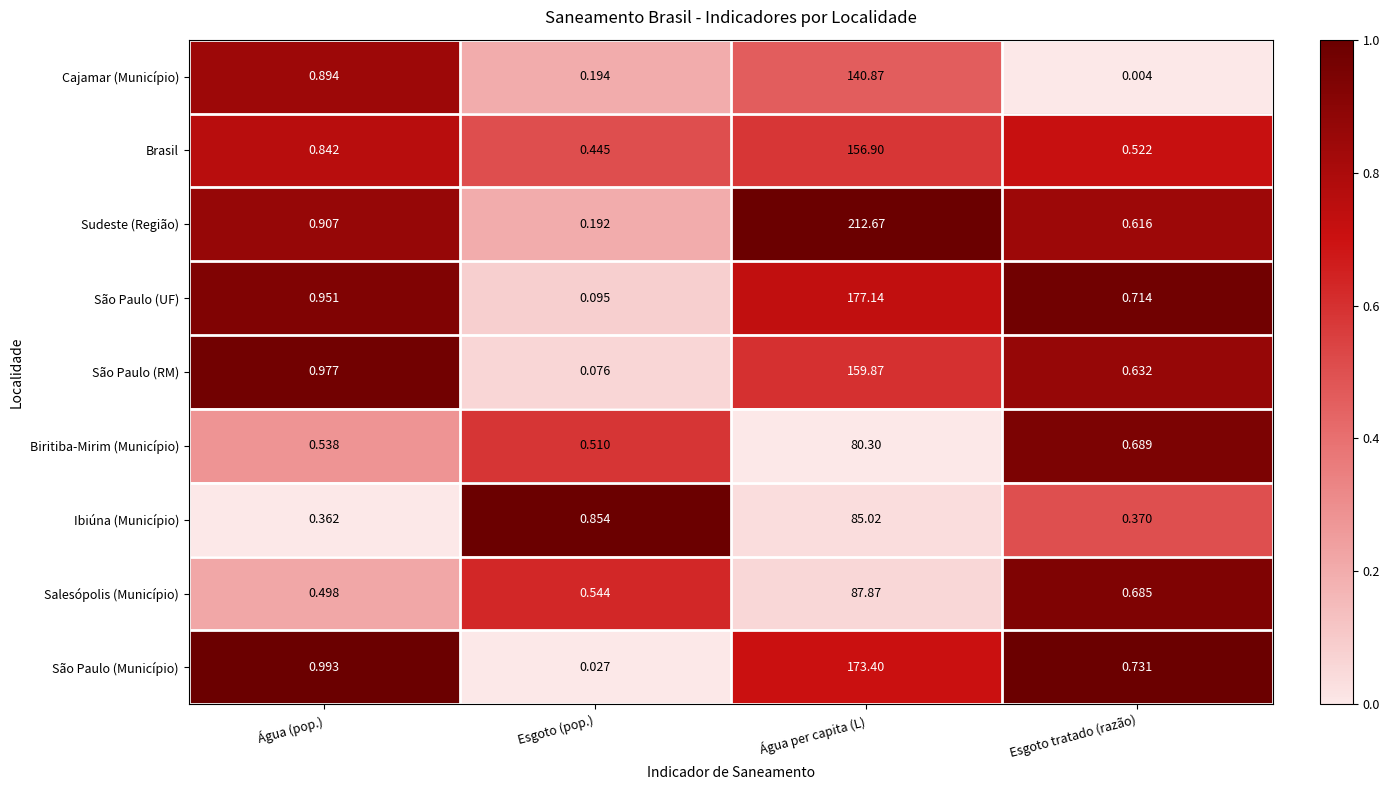

Which series changed the most between Esgoto (pop.) and Esgoto tratado (razão)?

São Paulo (Município)